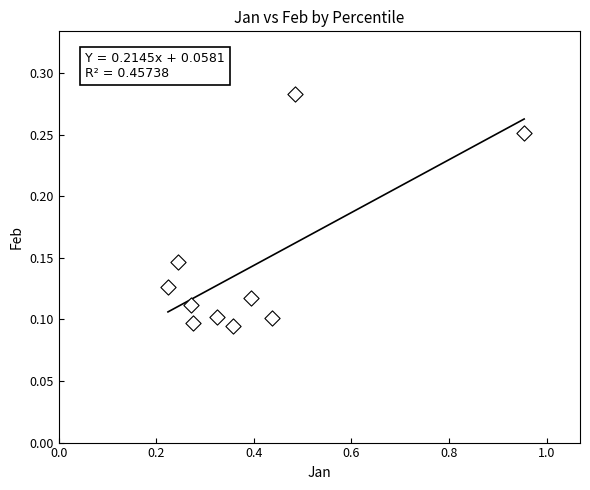

What is the average X value?

0.4